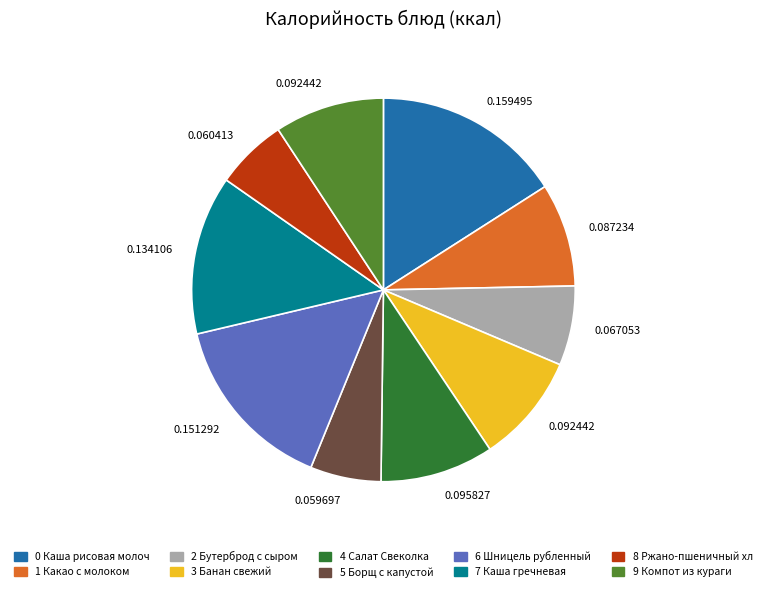

Is there any slice that represents more than half of the pie?

No